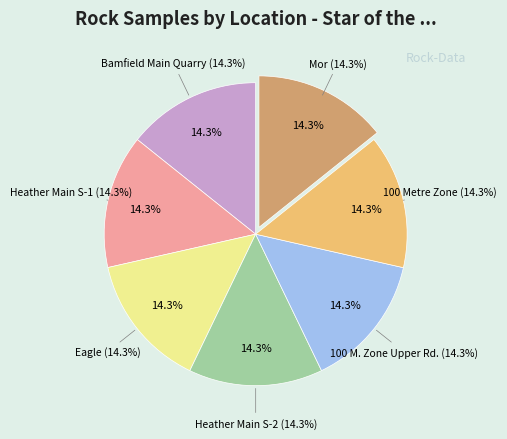

To the nearest percent, what is the combined percentage of Bamfield Main Quarry and Eagle?

29%